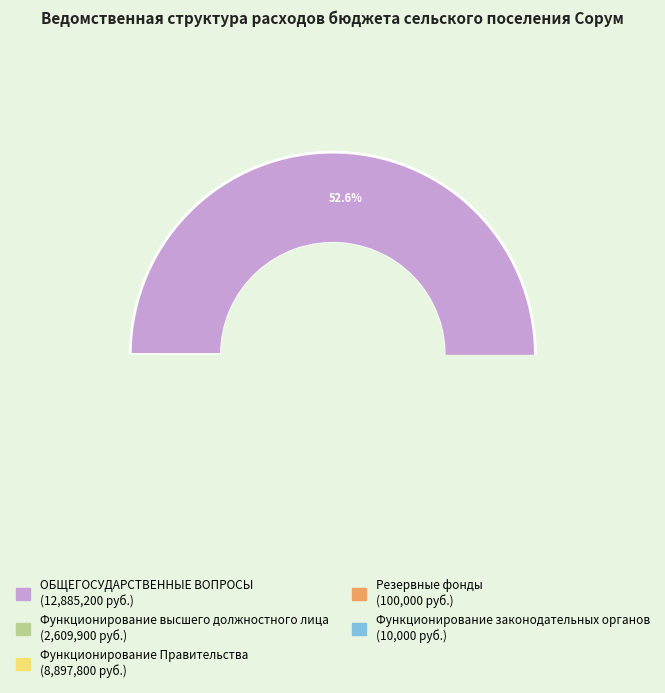

What is the change in value from Функционирование Правительства to Функционирование законодательных органов?

-8887800